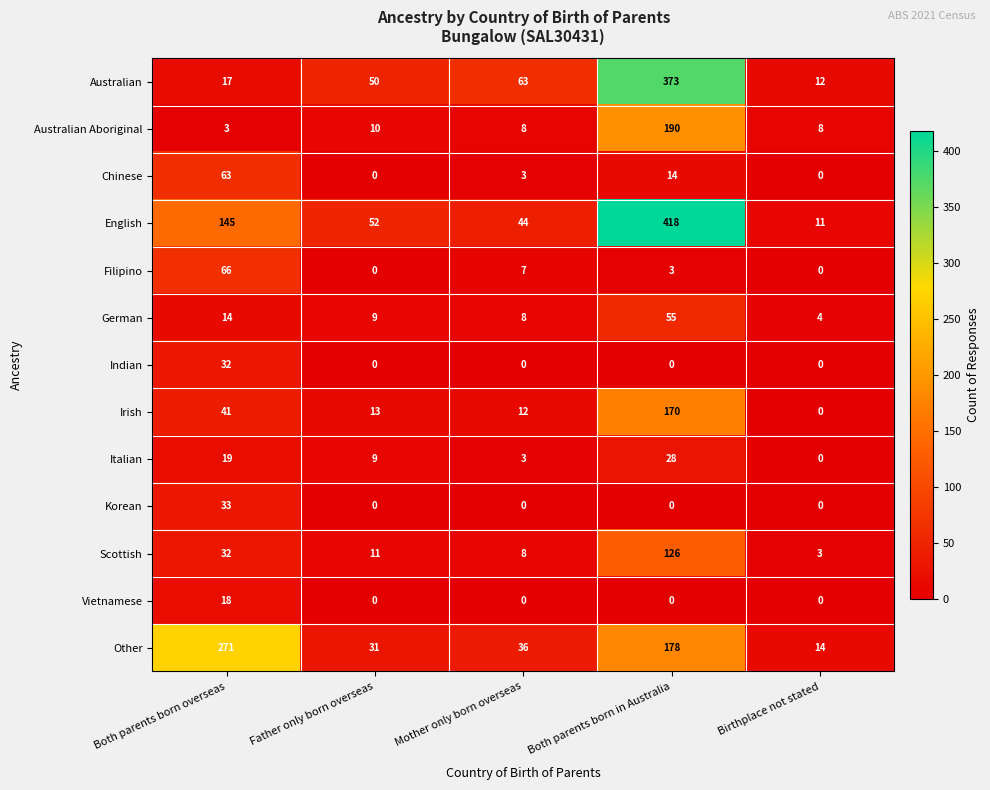

At which label is English closest to 214?

Both parents born overseas